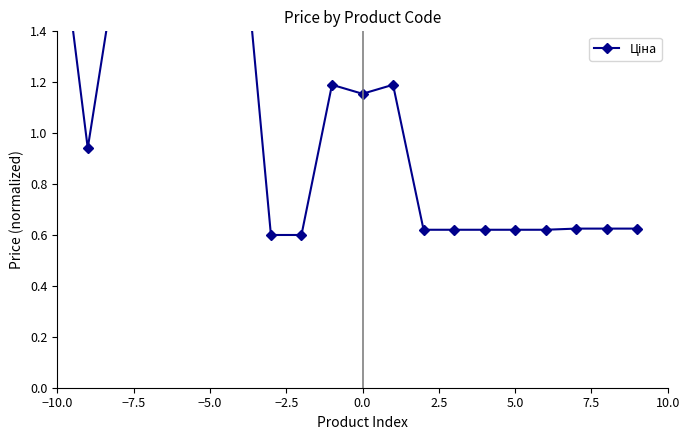

How many lines are shown in the chart?

1